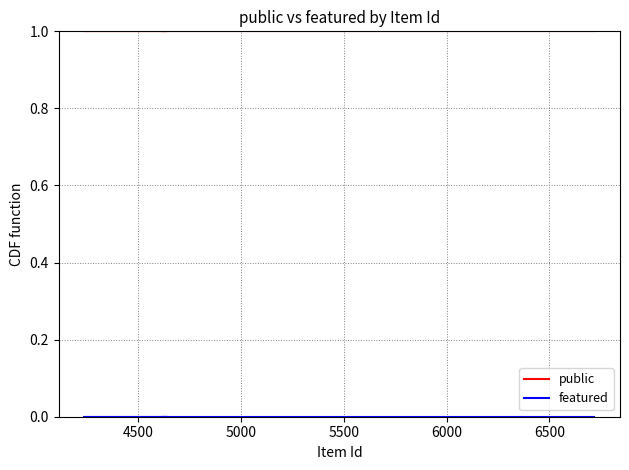

What is the maximum value shown in the chart?

1